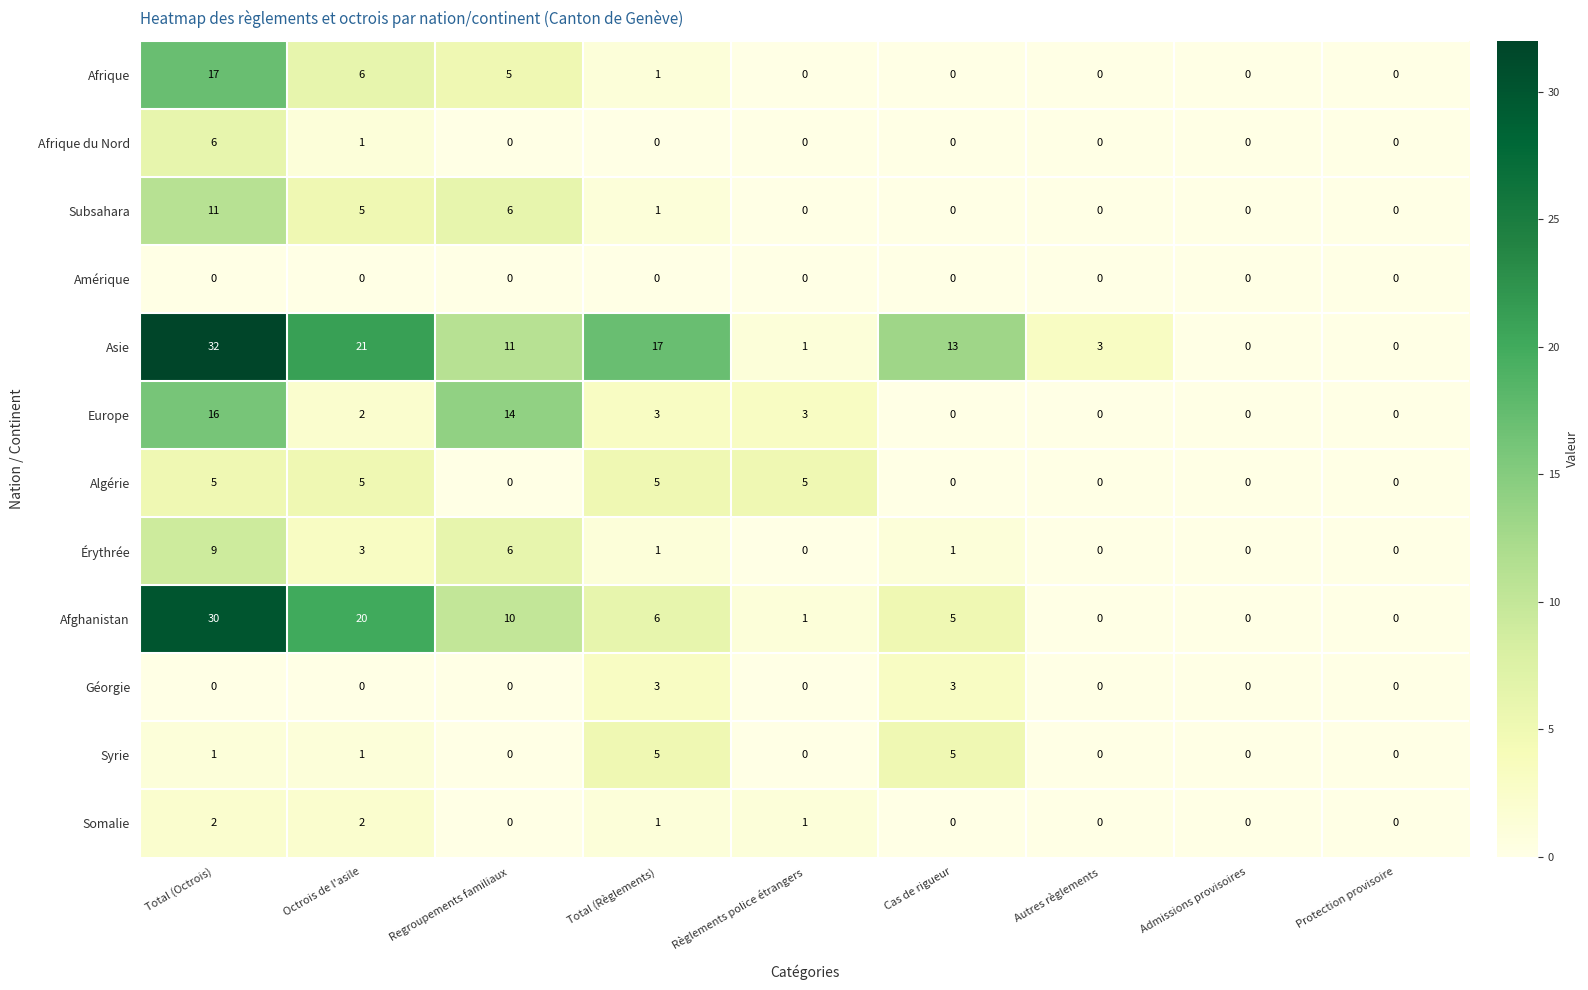

How many Syrie values are between 0 and 1?

7